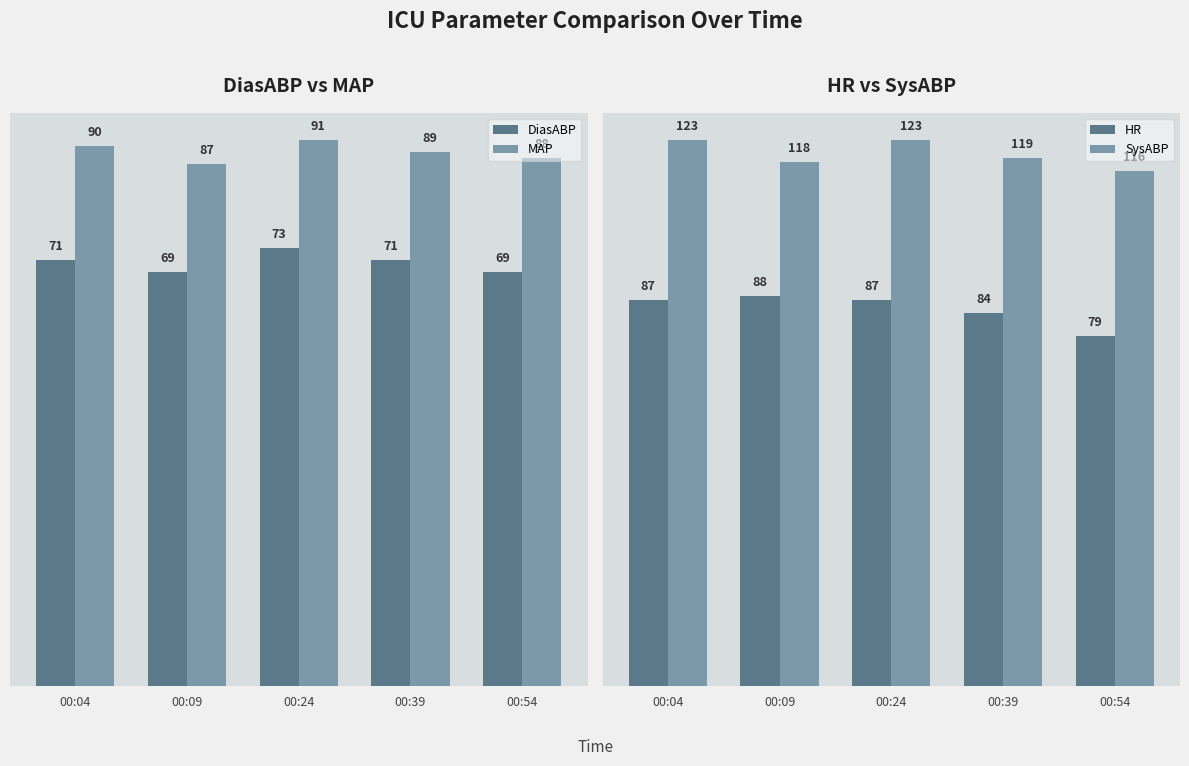

Reading left to right, extract all data points from this chart.

DiasABP: 00:04=71	00:09=69	00:24=73	00:39=71	00:54=69
MAP: 00:04=90	00:09=87	00:24=91	00:39=89	00:54=88
HR: 00:04=87	00:09=88	00:24=87	00:39=84	00:54=79
SysABP: 00:04=123	00:09=118	00:24=123	00:39=119	00:54=116